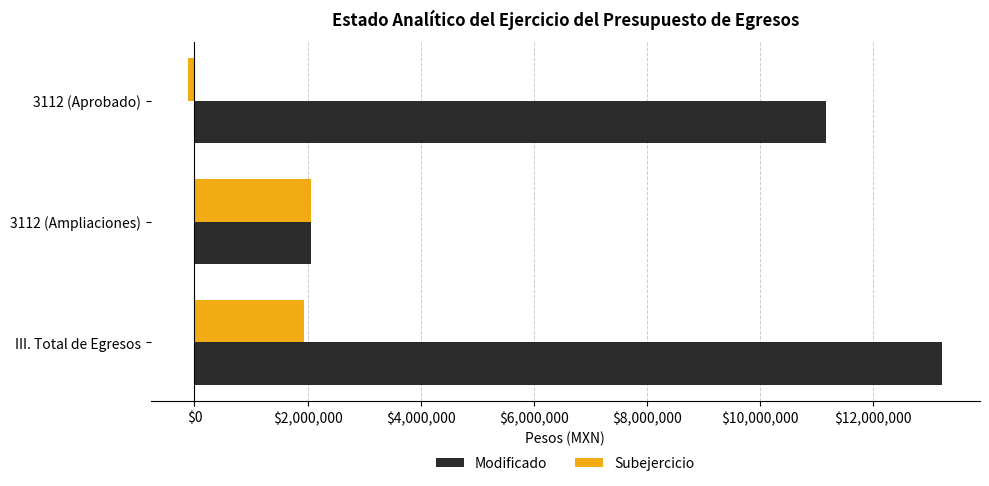

Rank the series at III. Total de Egresos from lowest to highest value.

Subejercicio, Modificado